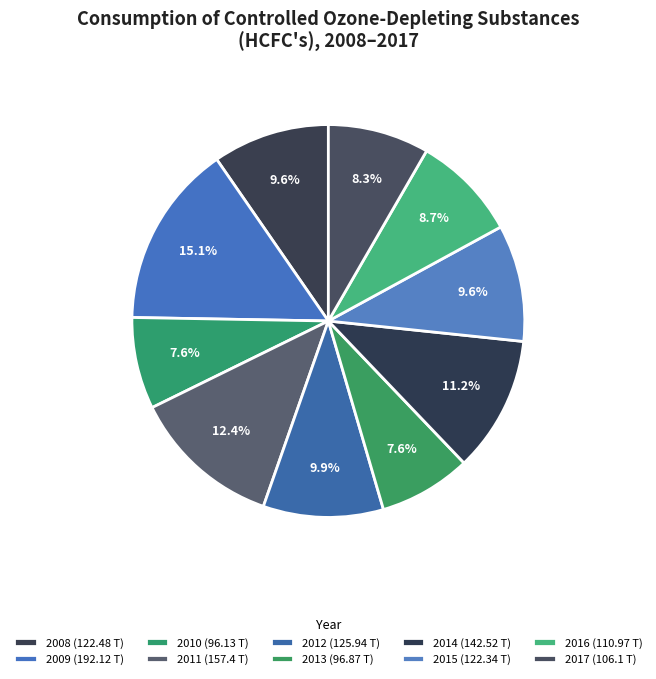

What is the change in value from 2010 to 2014?

+46.4